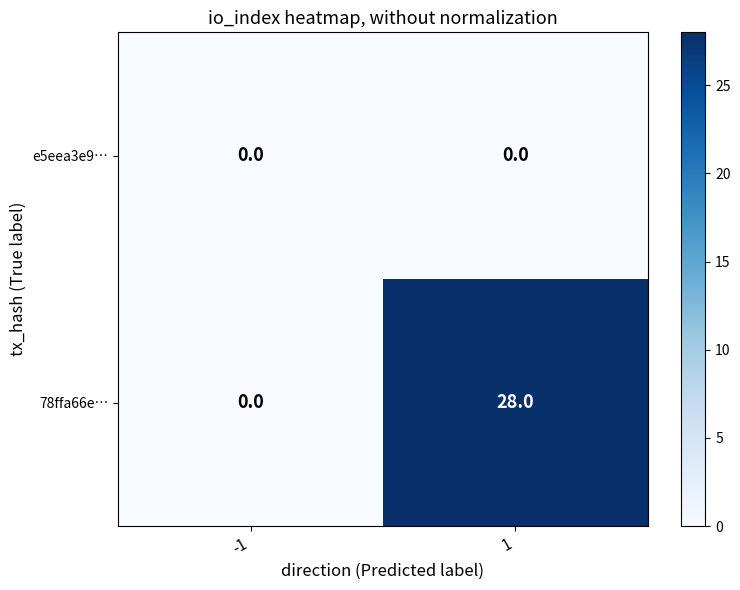

What is the sum of the 78ffa66e… values at 1 and -1?

28